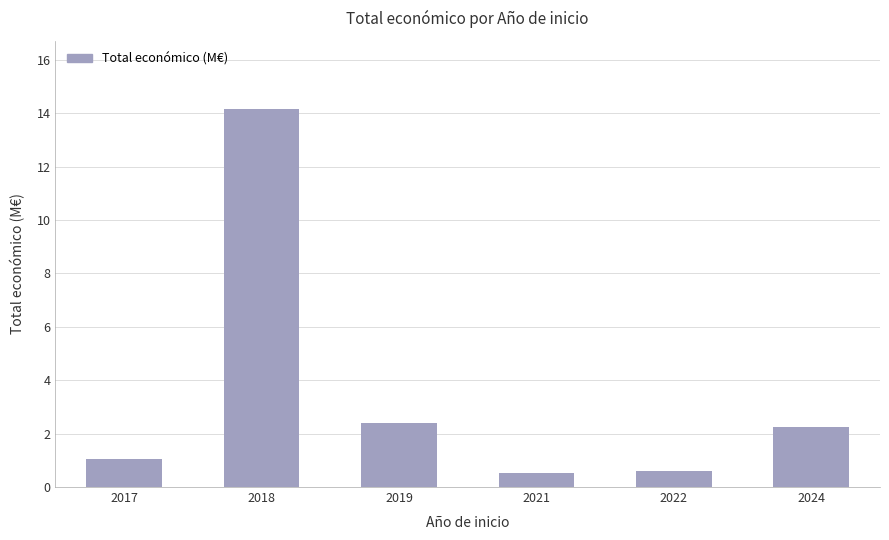

True or false: the data shows 2.4 at 2019.

True